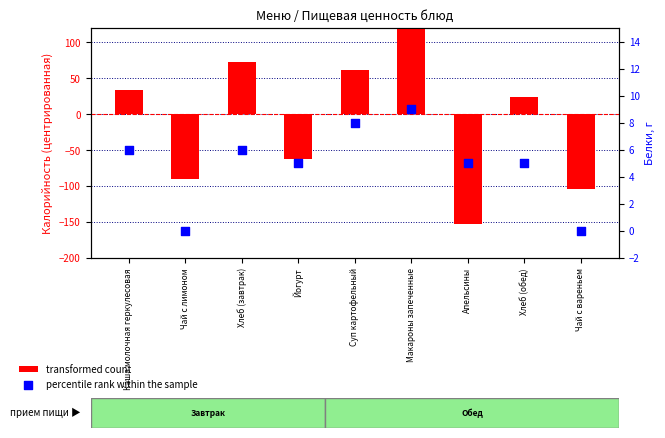

Which series reaches the minimum Y coordinate?

transformed count